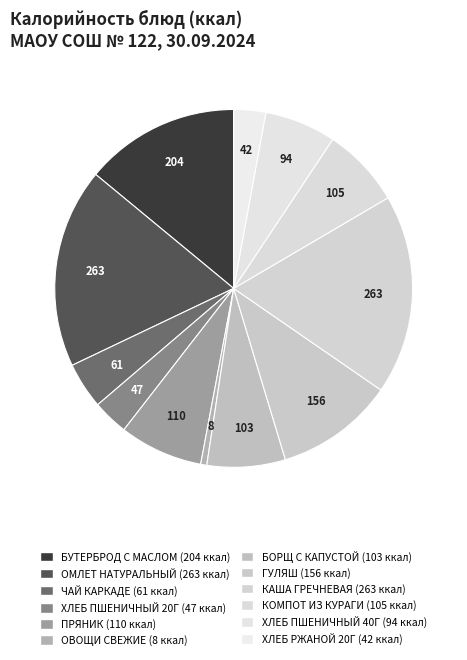

Between ОМЛЕТ НАТУРАЛЬНЫЙ and ОВОЩИ СВЕЖИЕ, which is larger?

ОМЛЕТ НАТУРАЛЬНЫЙ